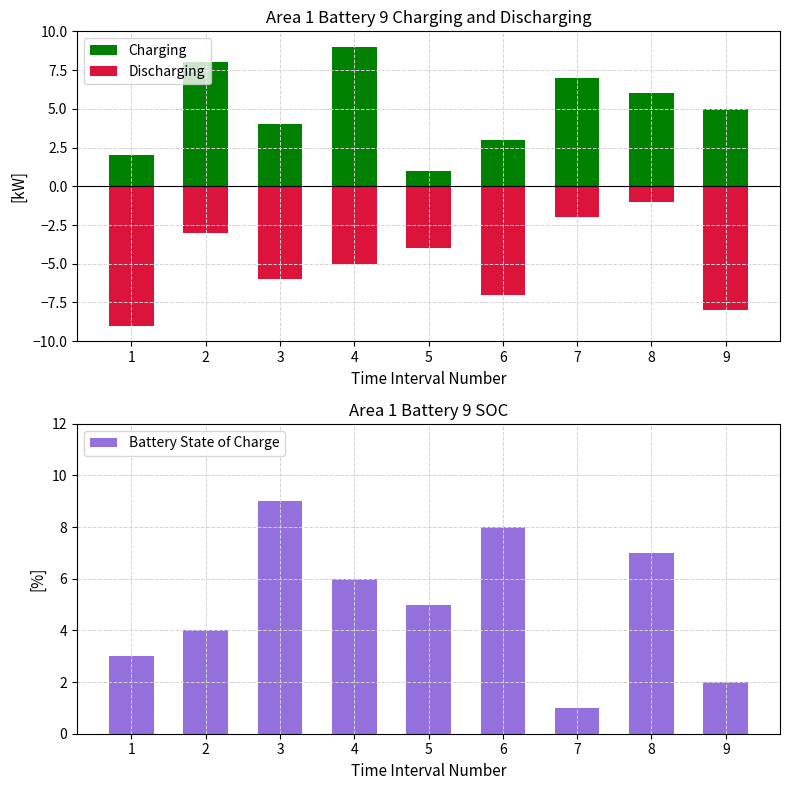

Reading left to right, list all the values displayed in this chart.

Charging: 1=2	2=8	3=4	4=9	5=1	6=3	7=7	8=6	9=5
Discharging: 1=-9	2=-3	3=-6	4=-5	5=-4	6=-7	7=-2	8=-1	9=-8
Battery State of Charge: 1=3	2=4	3=9	4=6	5=5	6=8	7=1	8=7	9=2